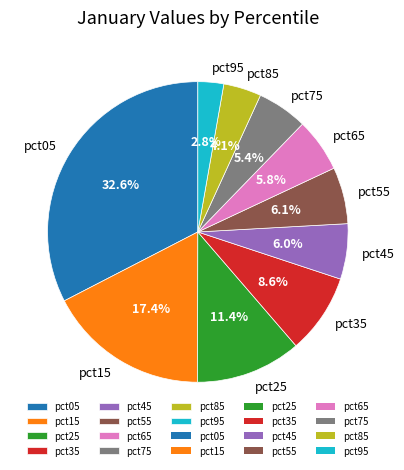

What percentage is the pct45 slice, to the nearest percent?

6%